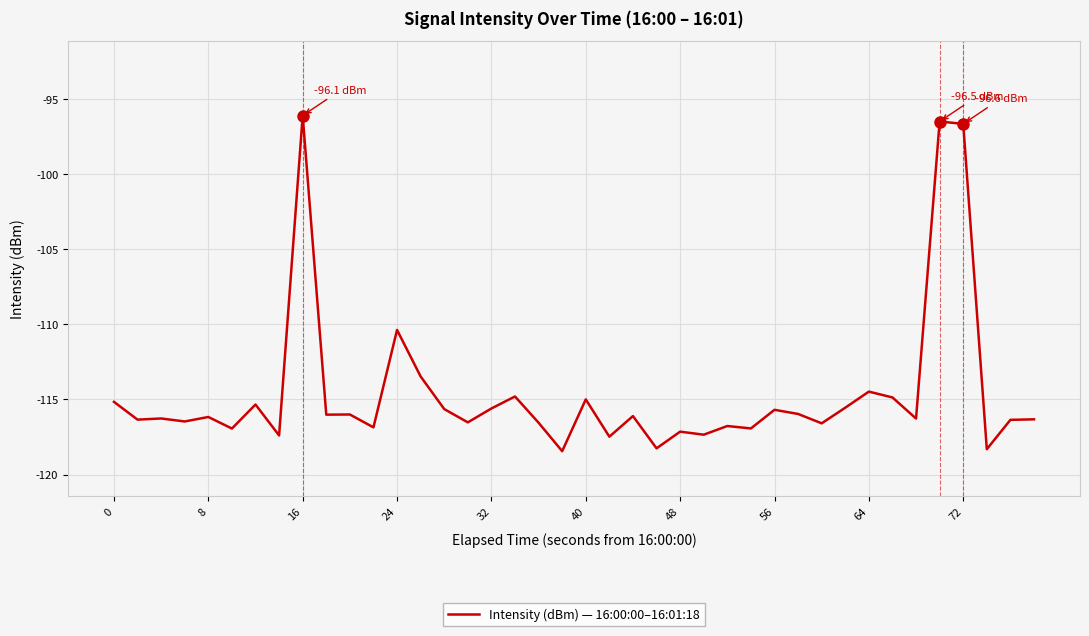

What is the greatest value displayed?

-96.1